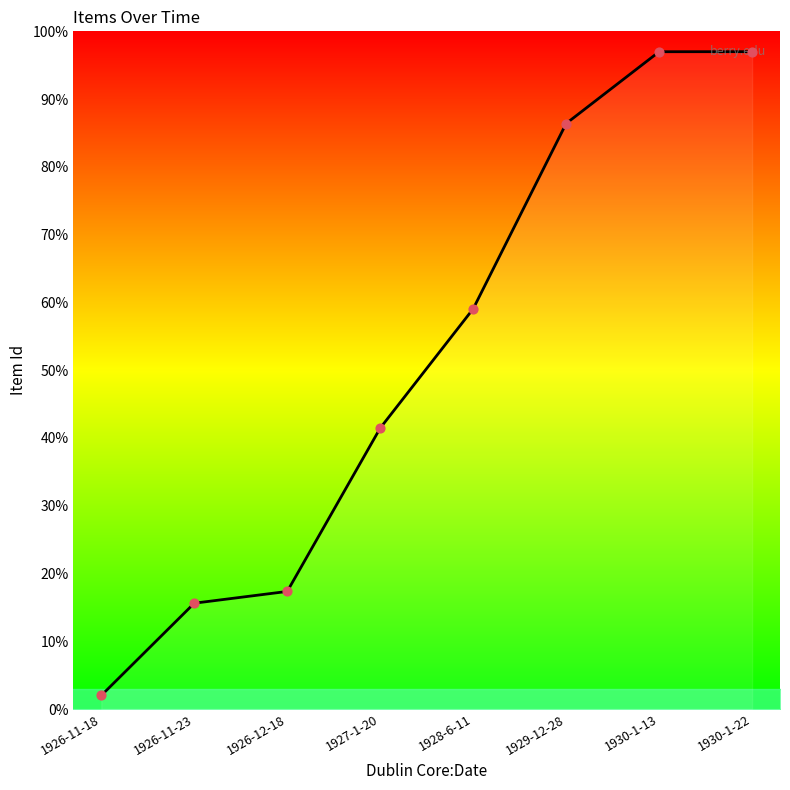

Between 1928-6-11 and 1927-1-20, which is larger?

1928-6-11